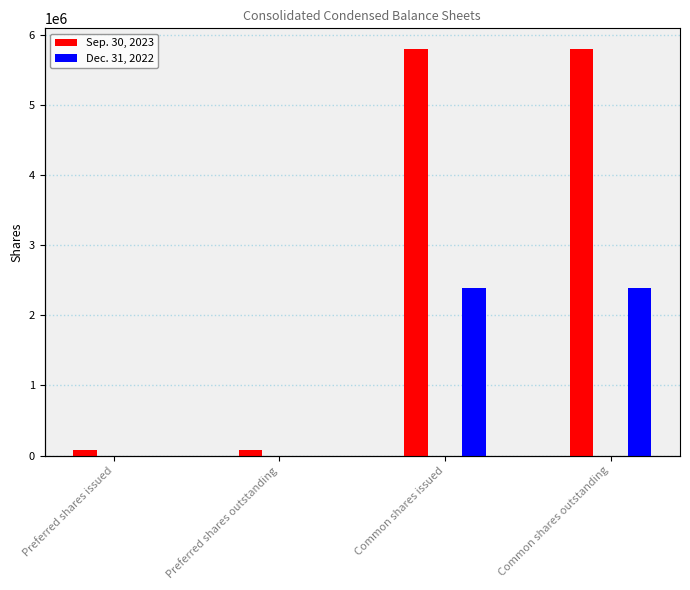

At which label is Sep. 30, 2023 closest to 2939169?

Preferred shares issued